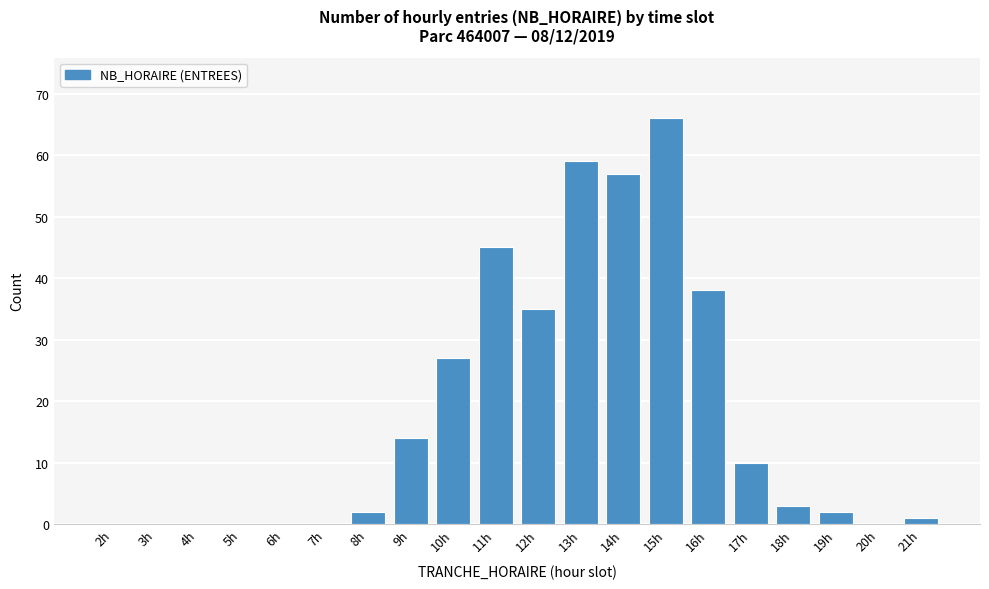

Reading left to right, what are all the values shown in this chart?

2h=0	3h=0	4h=0	5h=0	6h=0	7h=0	8h=2	9h=14	10h=27	11h=45	12h=35	13h=59	14h=57	15h=66	16h=38	17h=10	18h=3	19h=2	20h=0	21h=1